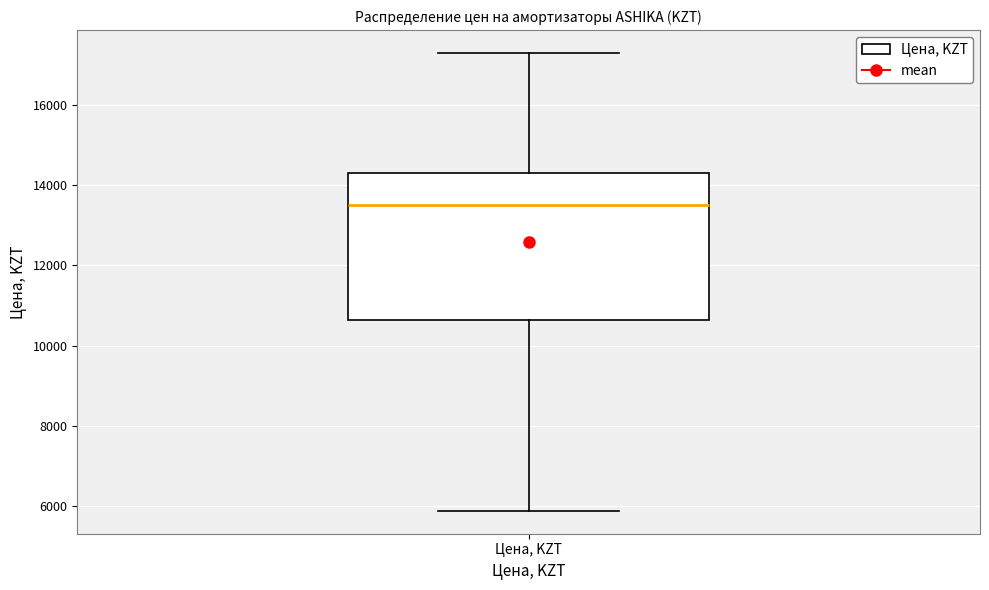

Transcribe this box plot: give where the median line is, the range the box spans, and where the two whiskers end, as read against the y-axis. The values are not printed on the chart, so give them approximately, as read against the axis.

median 13600, box 10600 to 14400, whiskers 5800 to 17400